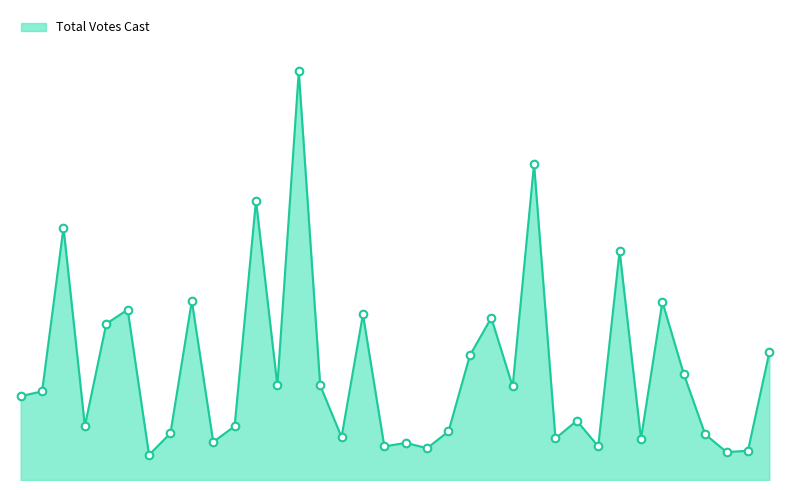

Does the chart have visible grid lines?

No